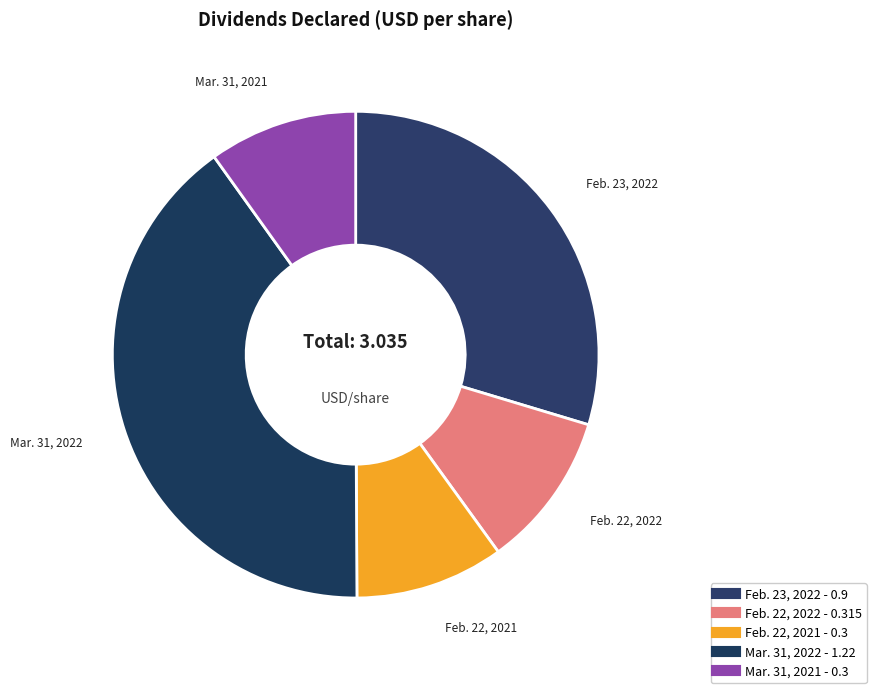

To the nearest percent, what is the difference between the Feb. 23, 2022 and Mar. 31, 2022 slice percentages?

11%